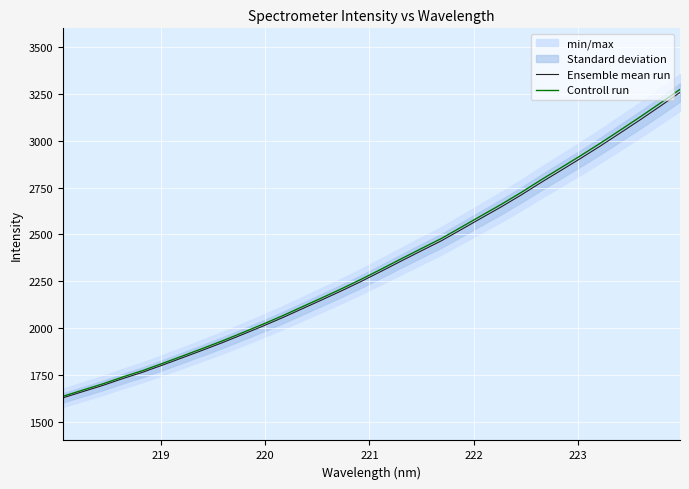

True or false: Ensemble mean run and Controll run intersect in this chart.

False